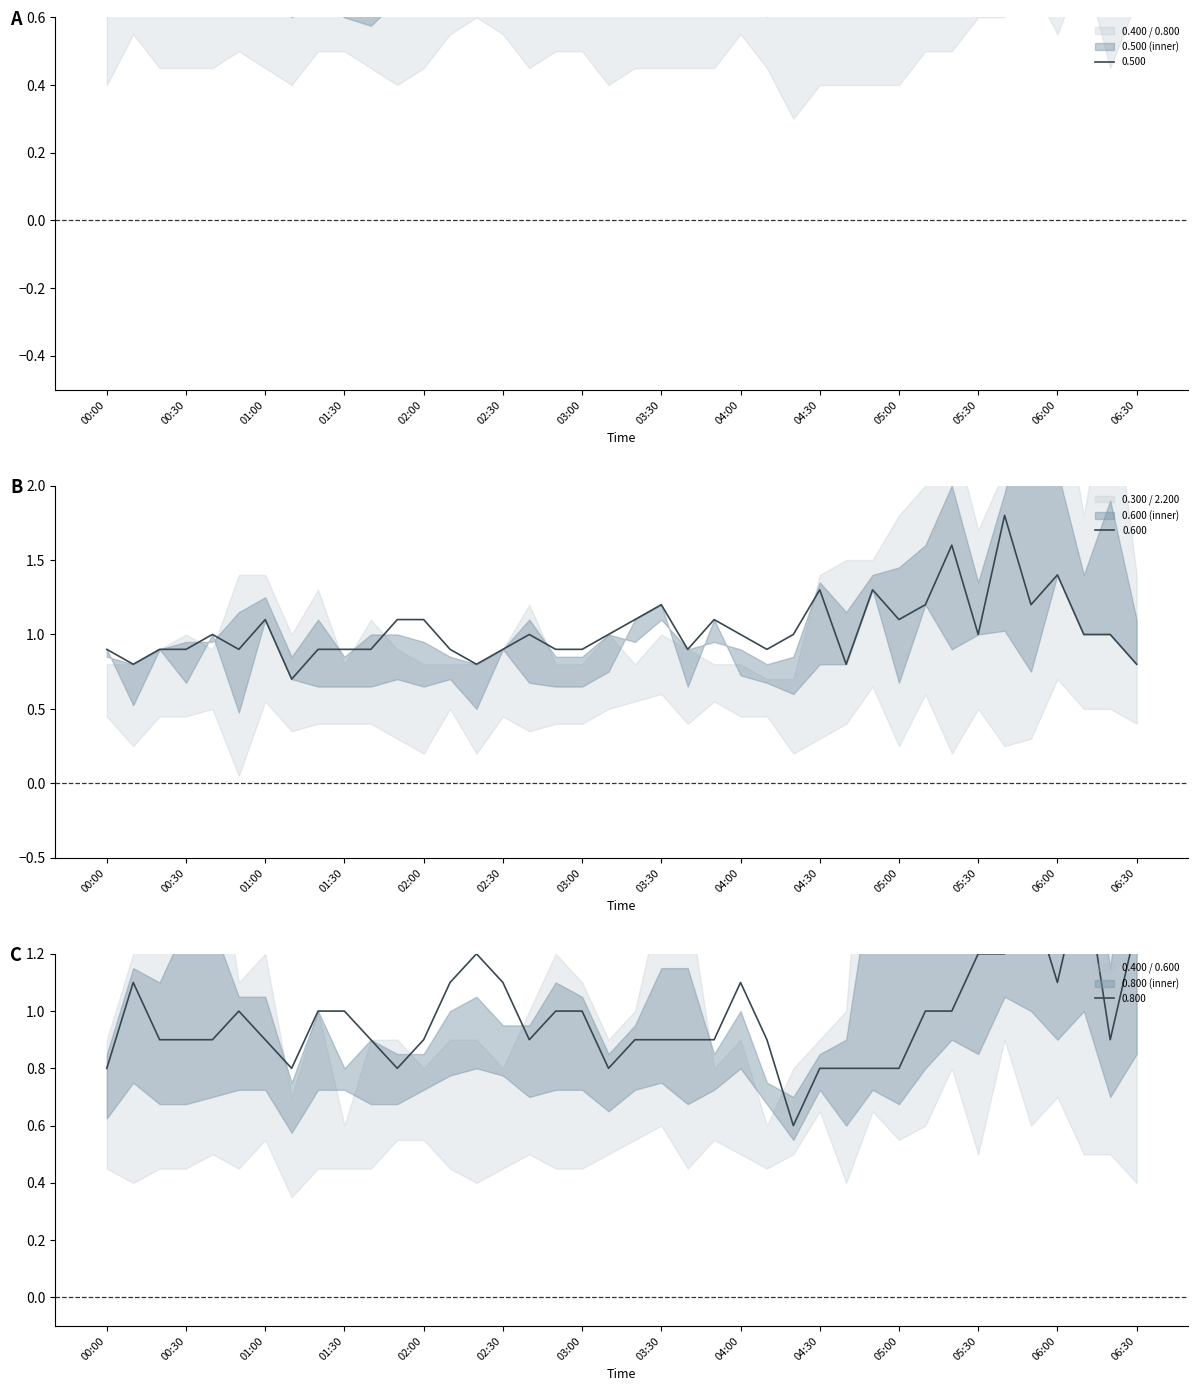

Rank the series by their average value, from highest to lowest.

0.500, 0.600, 0.800